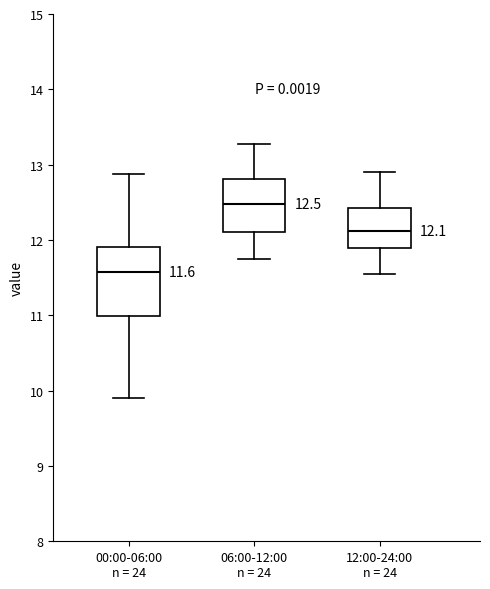

Which box's median line is the highest?

06:00-12:00 n = 24